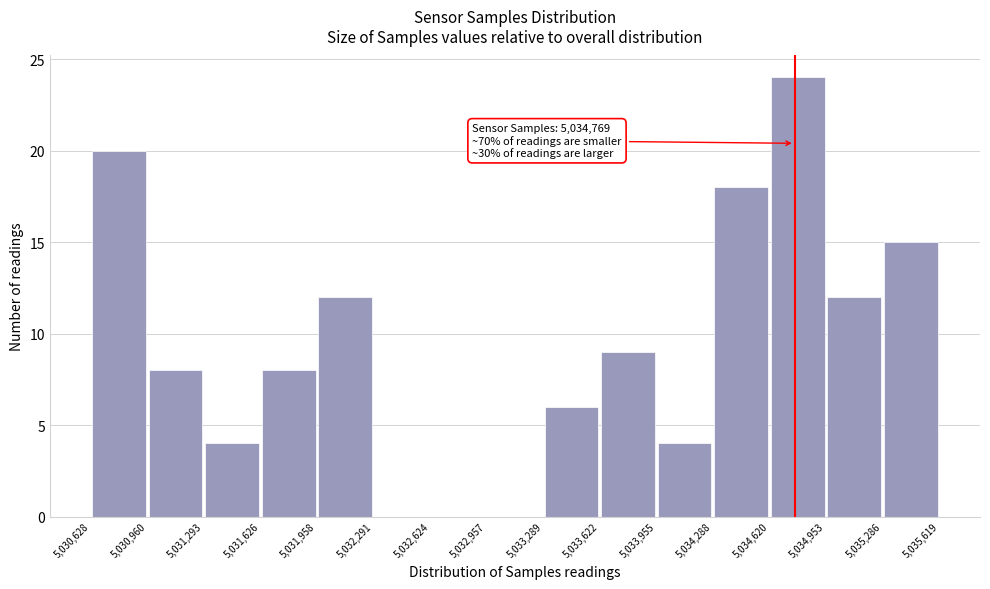

Which range on the x-axis has the tallest bar?

5,034,620 to 5,034,953